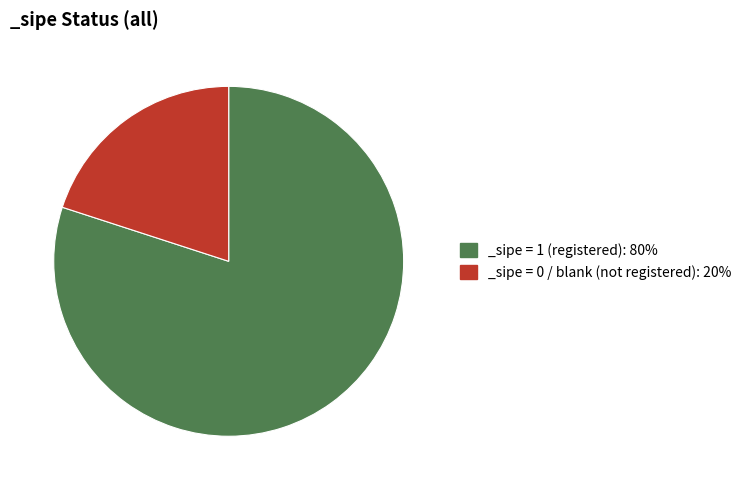

Which has a higher value, _sipe = 1 (registered): 80% or _sipe = 0 / blank (not registered): 20%?

_sipe = 1 (registered): 80%